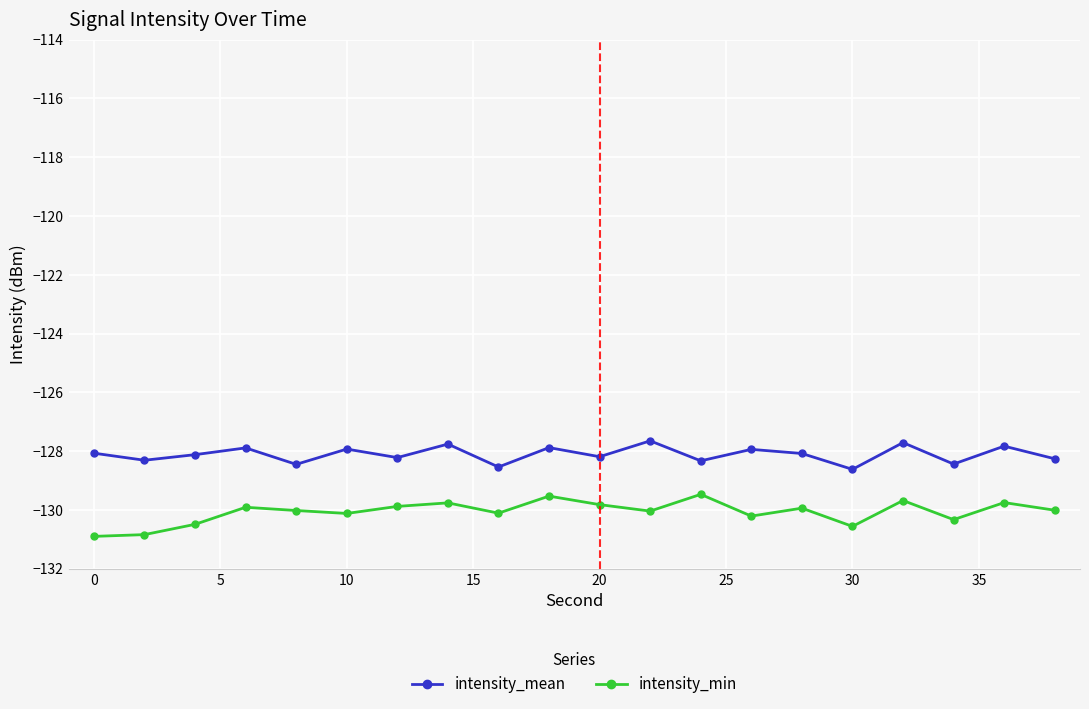

Which series has the largest total across all categories?

intensity_mean